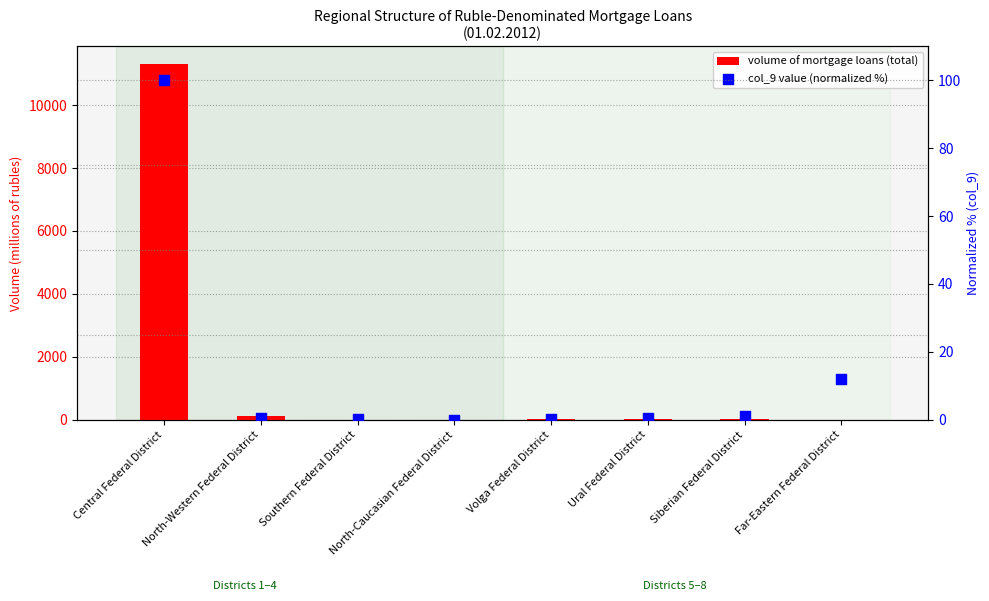

At which category is the sum across all series the highest?

Central Federal District